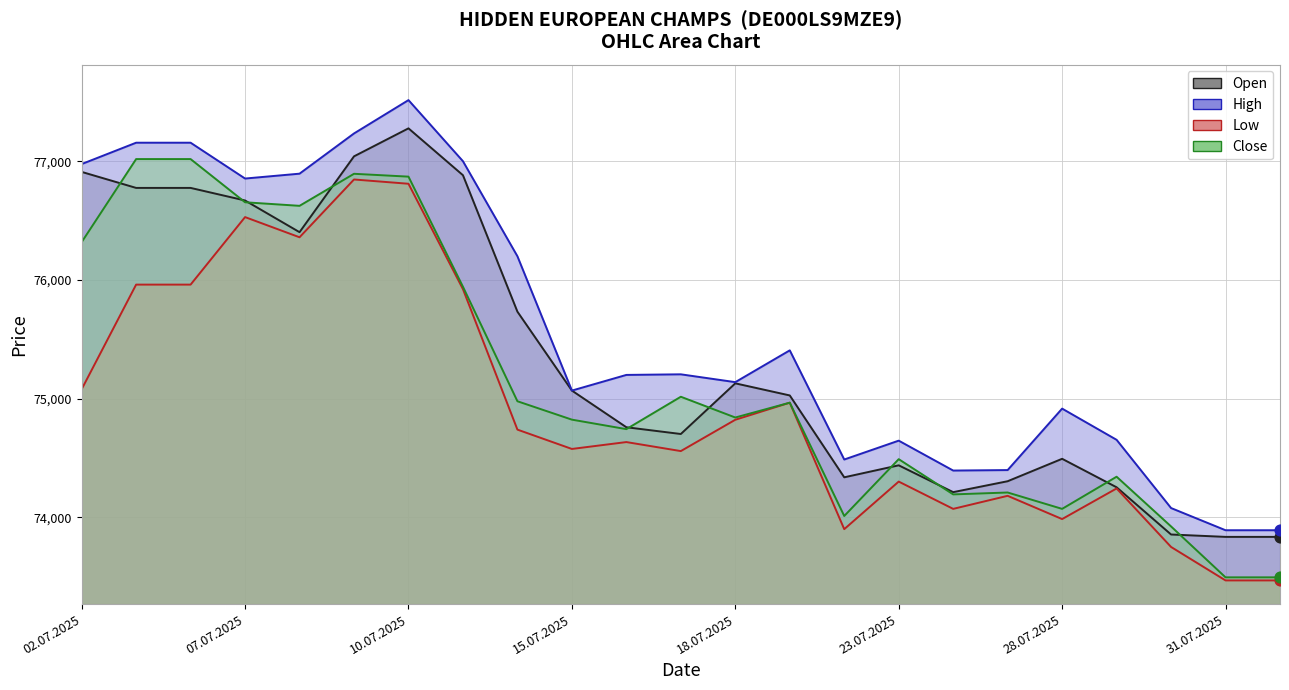

What are all the series names shown in the legend?

Open, High, Low, Close